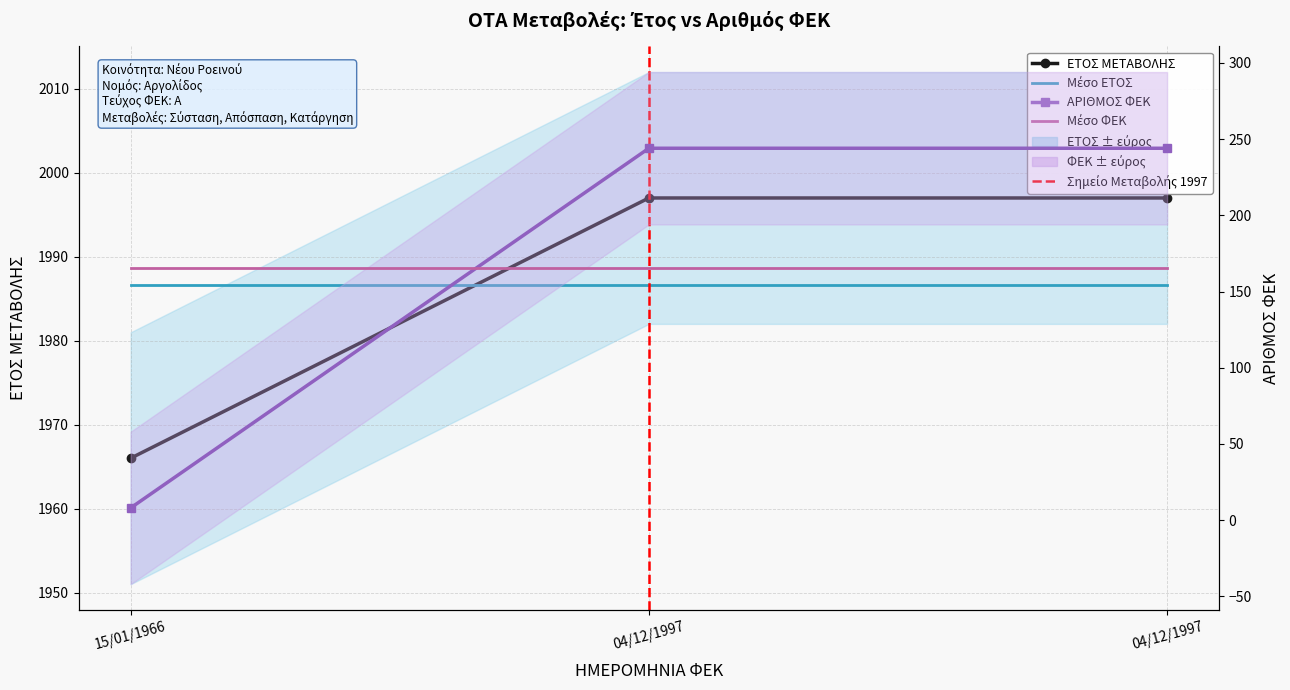

At which category does the chart reach its minimum across all series?

15/01/1966